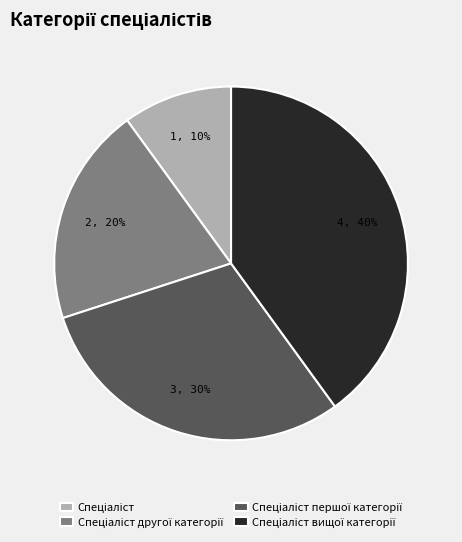

Is there any slice that represents more than half of the pie?

No